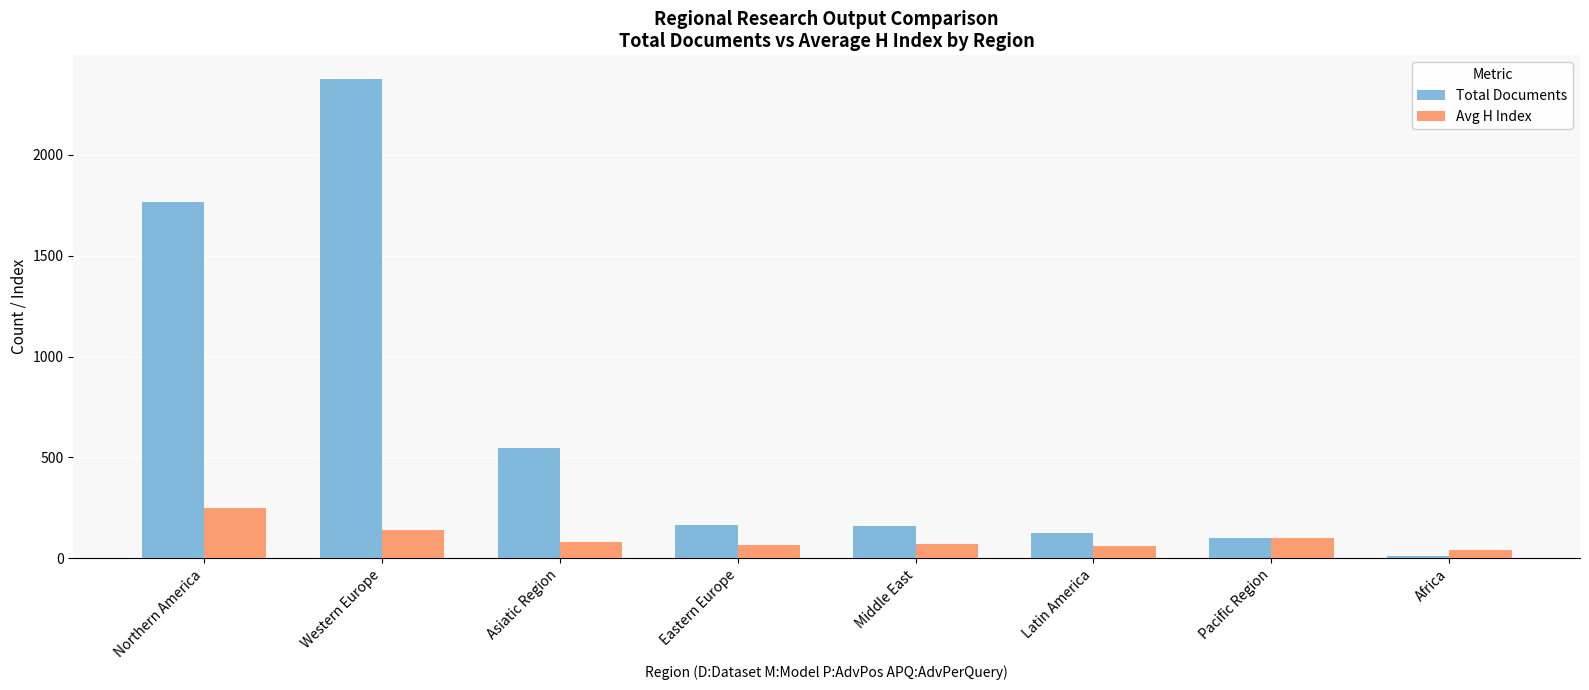

Are the bars horizontal?

No